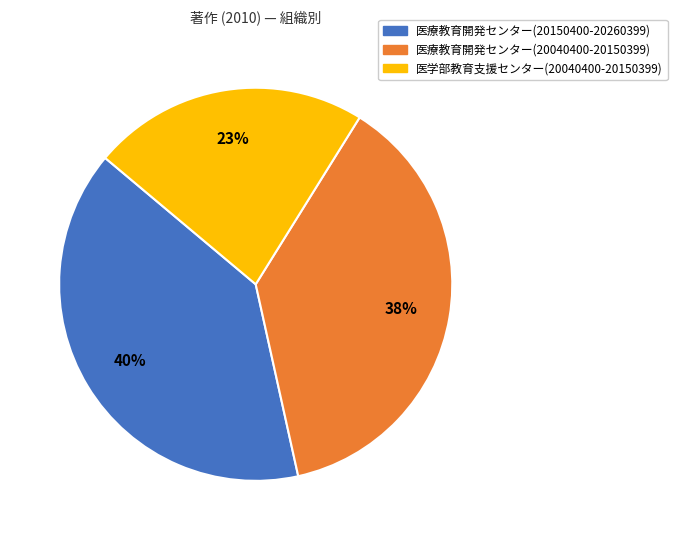

Combined, do 医療教育開発センター(20150400-20260399) and 医療教育開発センター(20040400-20150399) account for over 50%?

Yes